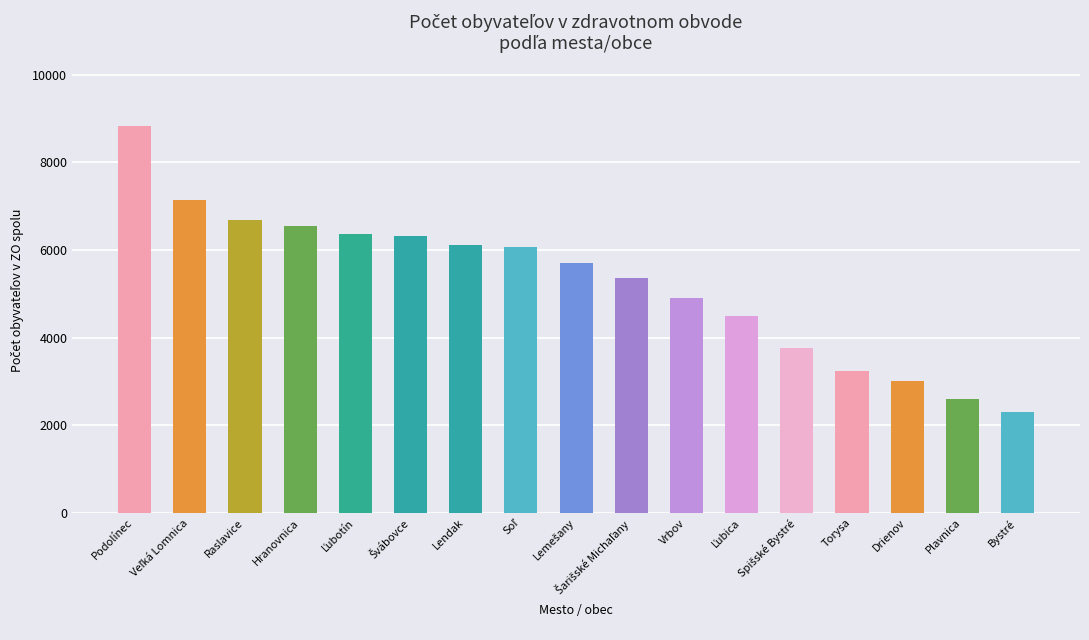

Where does the data first go above 5695?

Podolínec